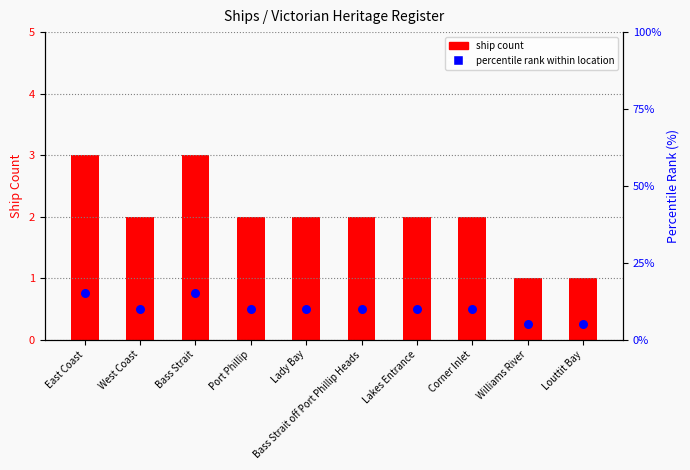

Which series contains the highest Y value?

percentile rank within location